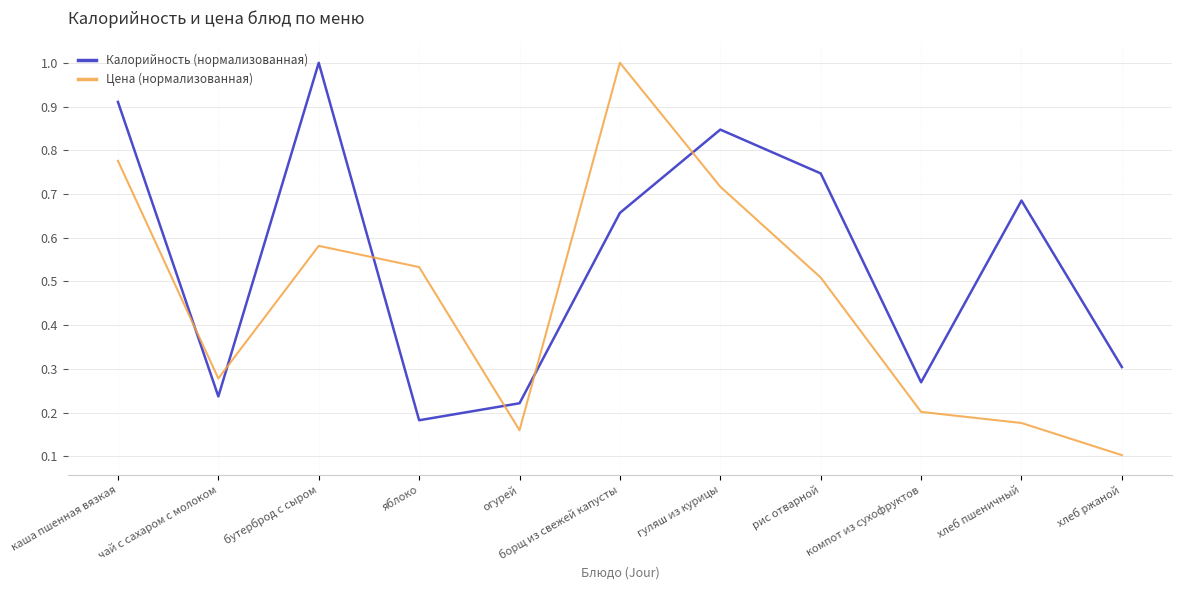

Is the value of Цена (нормализованная) at бутерброд с сыром greater than the value of Калорийность (нормализованная) at огурей?

Yes